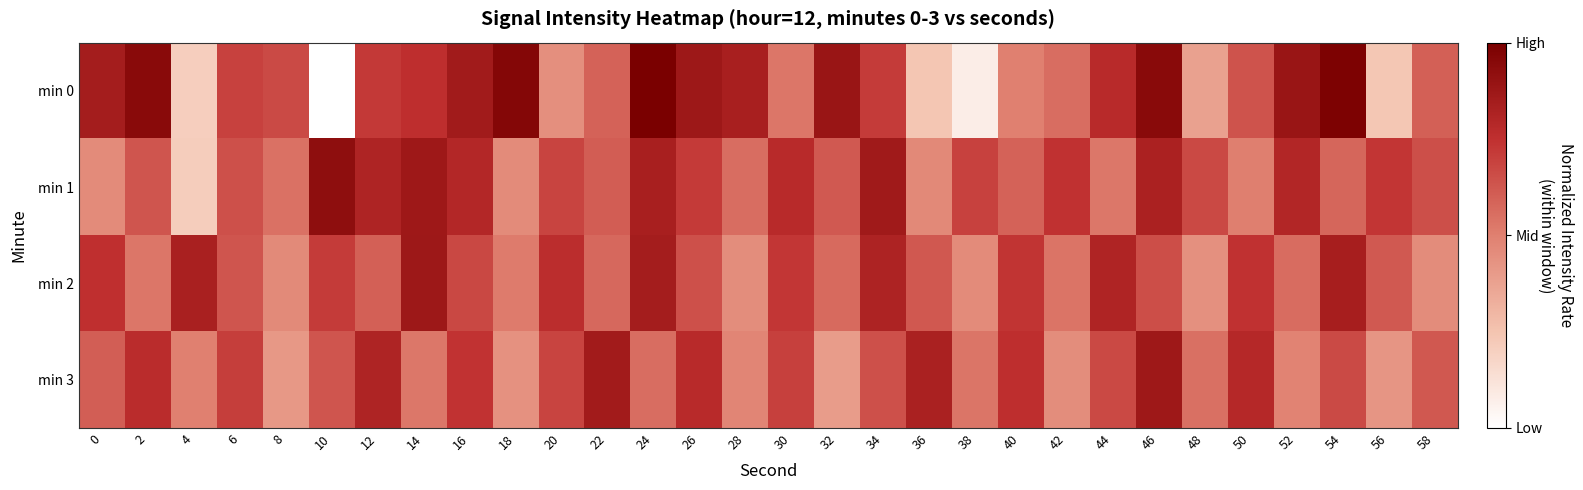

Which series has the largest range (max minus min)?

min 0